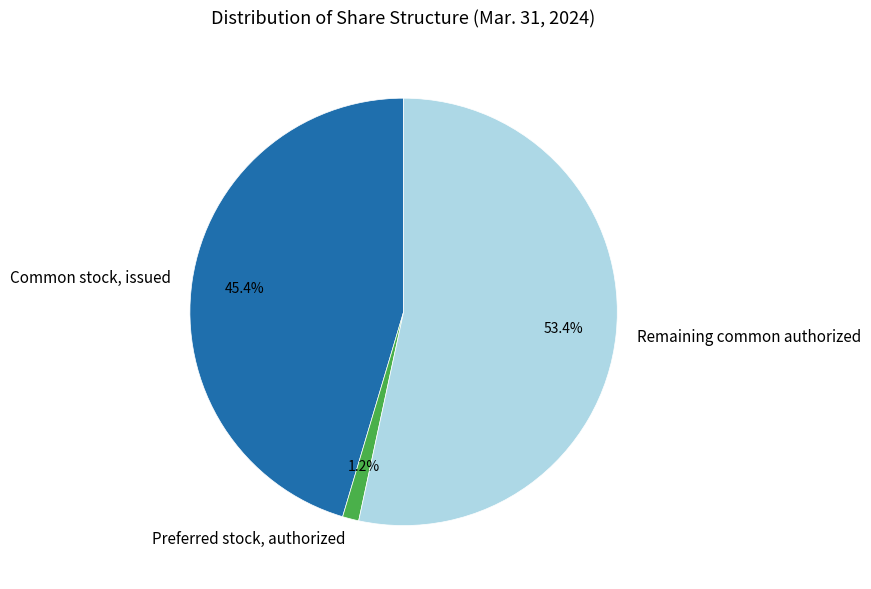

How much of the chart is everything except Common stock, issued?

54.6%